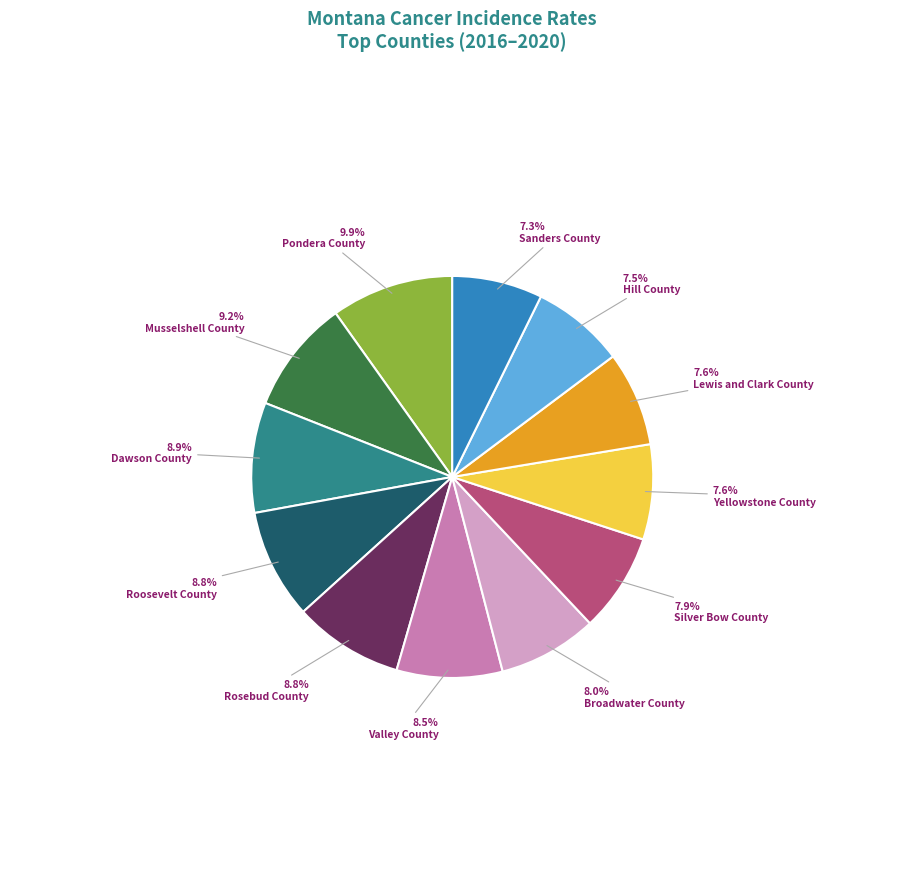

Is there a majority slice in this chart?

No